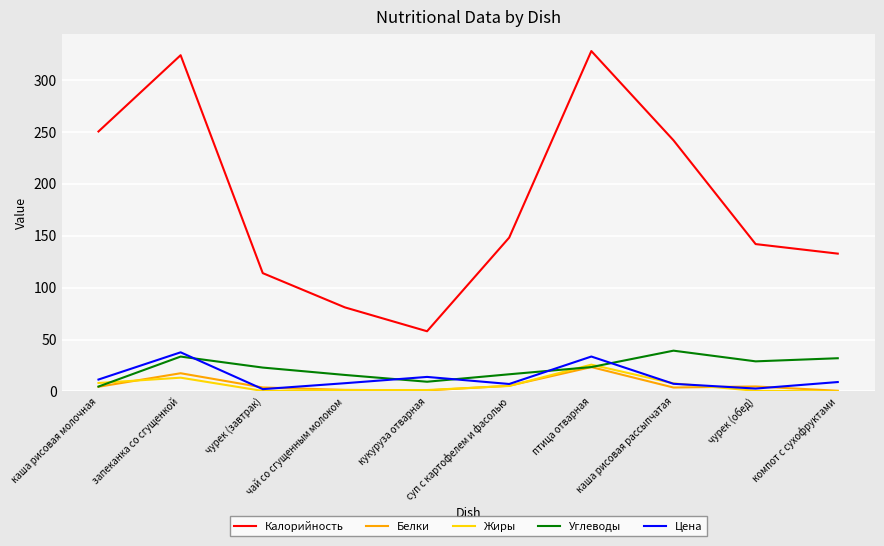

What are all the series names shown in the legend?

Калорийность, Белки, Жиры, Углеводы, Цена